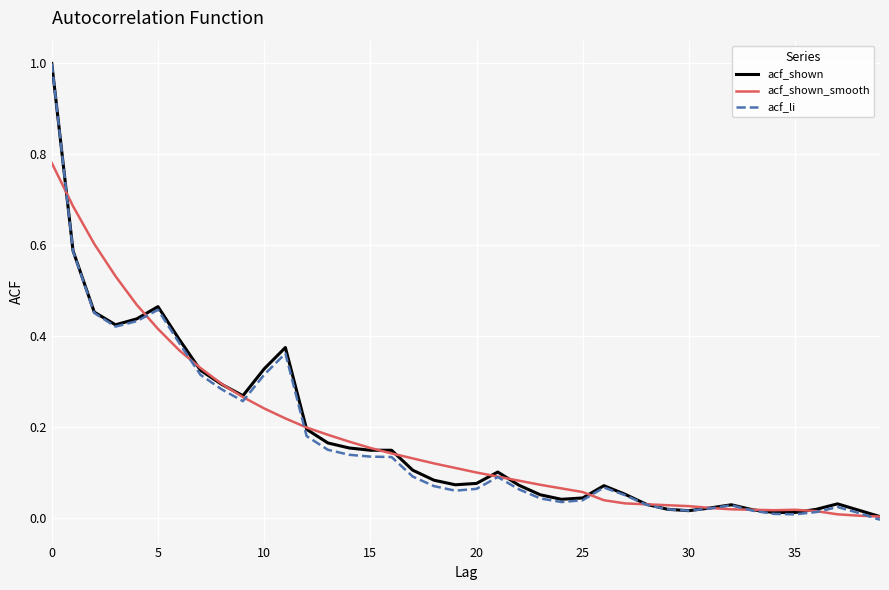

What is the greatest value displayed?

1.0